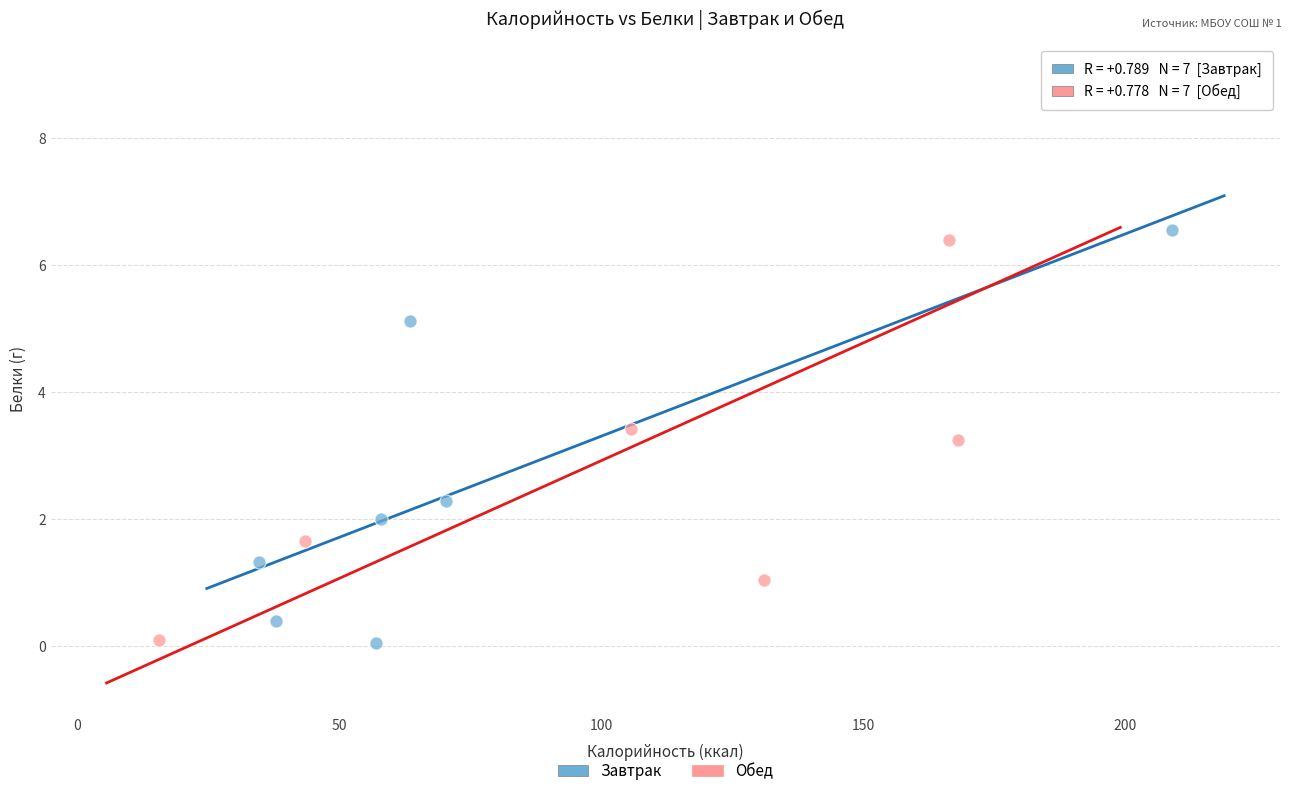

What are all the series names shown in the legend?

Завтрак, Обед